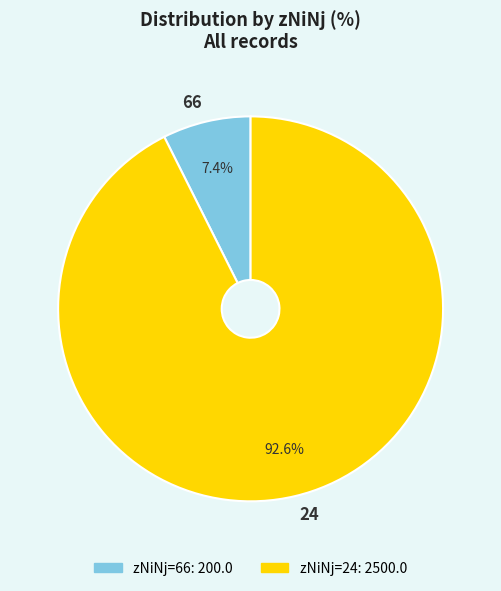

True or false: 66 accounts for 1% of the total.

False